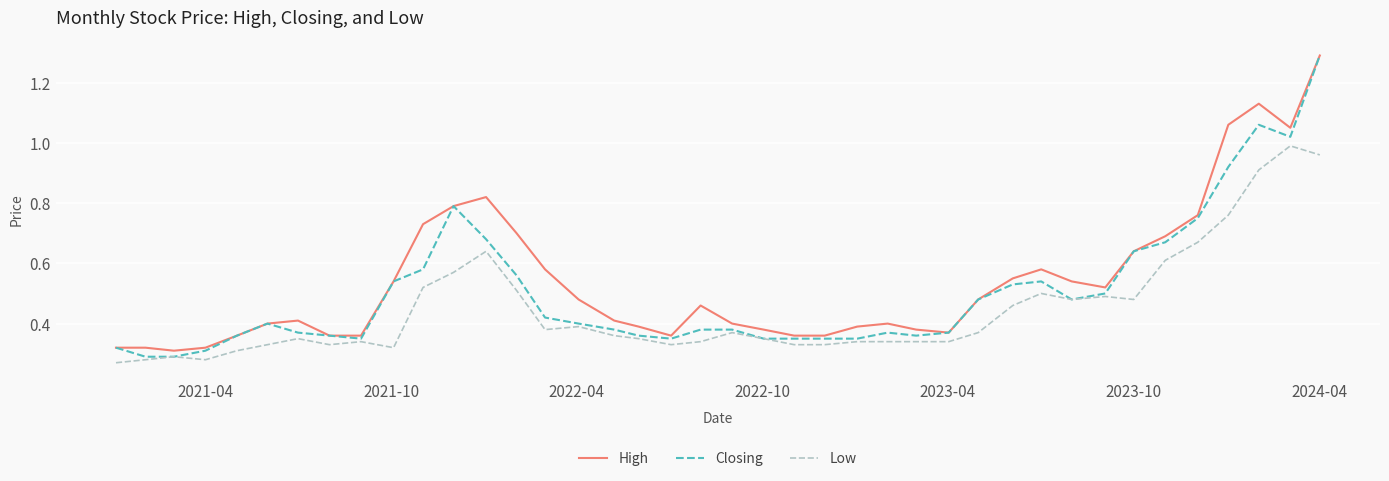

Which series has the largest range (max minus min)?

Closing